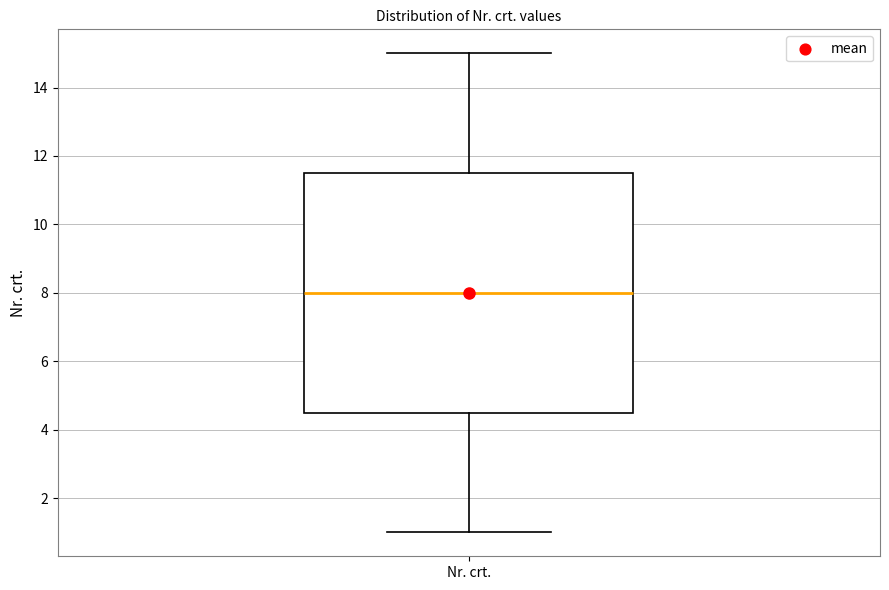

Transcribe this box plot: give where the median line is, the range the box spans, and where the two whiskers end, as read against the y-axis. The values are not printed on the chart, so give them approximately, as read against the axis.

median 8.0, box 4.6 to 11.6, whiskers 1.0 to 15.0